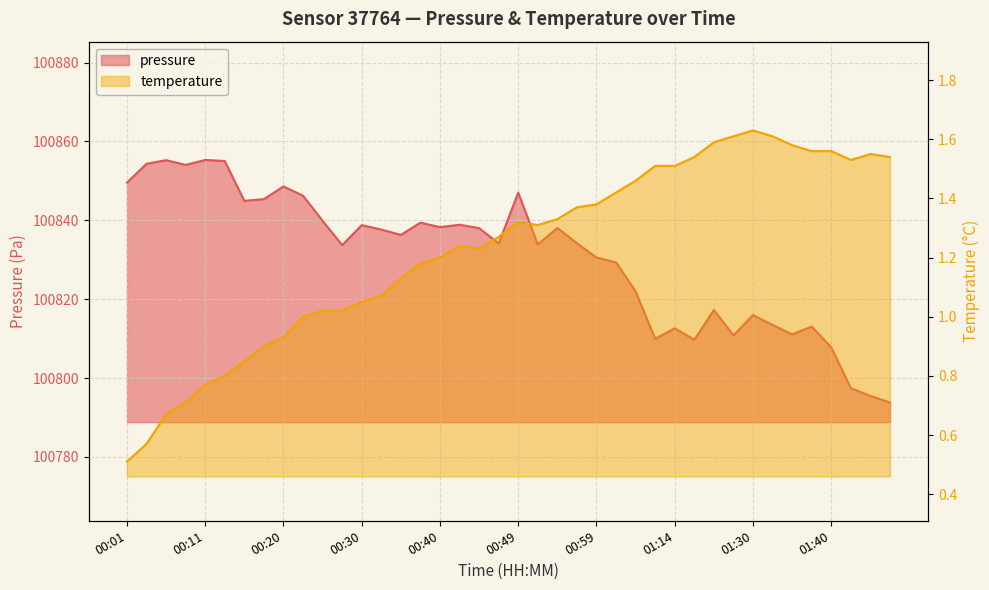

Reading right to left, list all the values displayed in this chart.

pressure: 100793.8	100795.5	100797.4	100807.8	100813.1	100811.1	100813.5	100816.0	100810.8	100817.2	100809.7	100812.6	100810.0	100821.9	100829.3	100830.6	100834.2	100838.1	100833.9	100847.0	100834.1	100838.0	100838.9	100838.3	100839.4	100836.3	100837.7	100838.8	100833.7	100839.9	100846.2	100848.6	100845.4	100844.9	100855.1	100855.3	100854.1	100855.2	100854.3	100849.6
temperature: 1.5	1.6	1.5	1.6	1.6	1.6	1.6	1.6	1.6	1.6	1.5	1.5	1.5	1.5	1.4	1.4	1.4	1.3	1.3	1.3	1.3	1.2	1.2	1.2	1.2	1.1	1.1	1.1	1.0	1.0	1.0	0.9	0.9	0.8	0.8	0.8	0.7	0.7	0.6	0.5